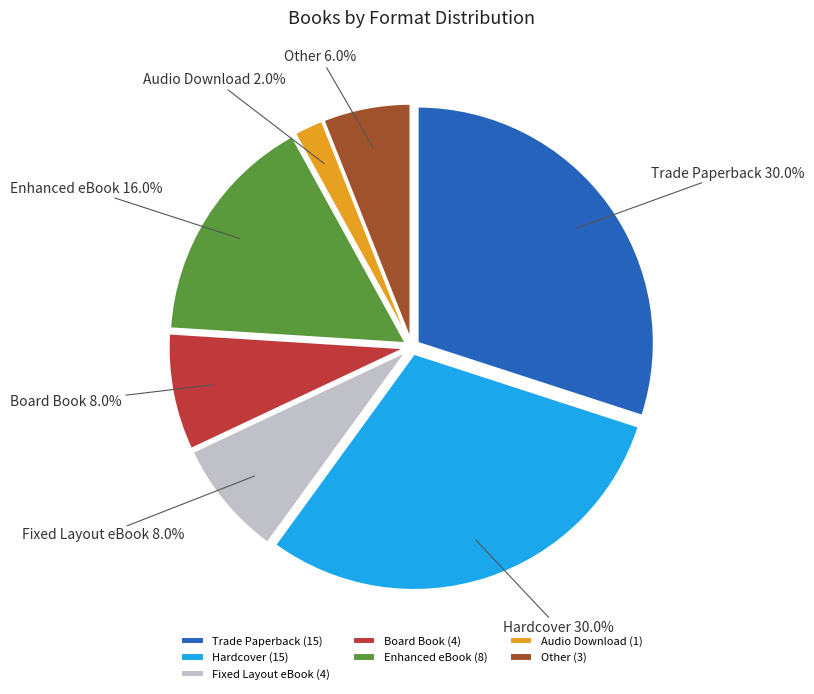

What percentage is the Trade Paperback slice, to the nearest percent?

30%